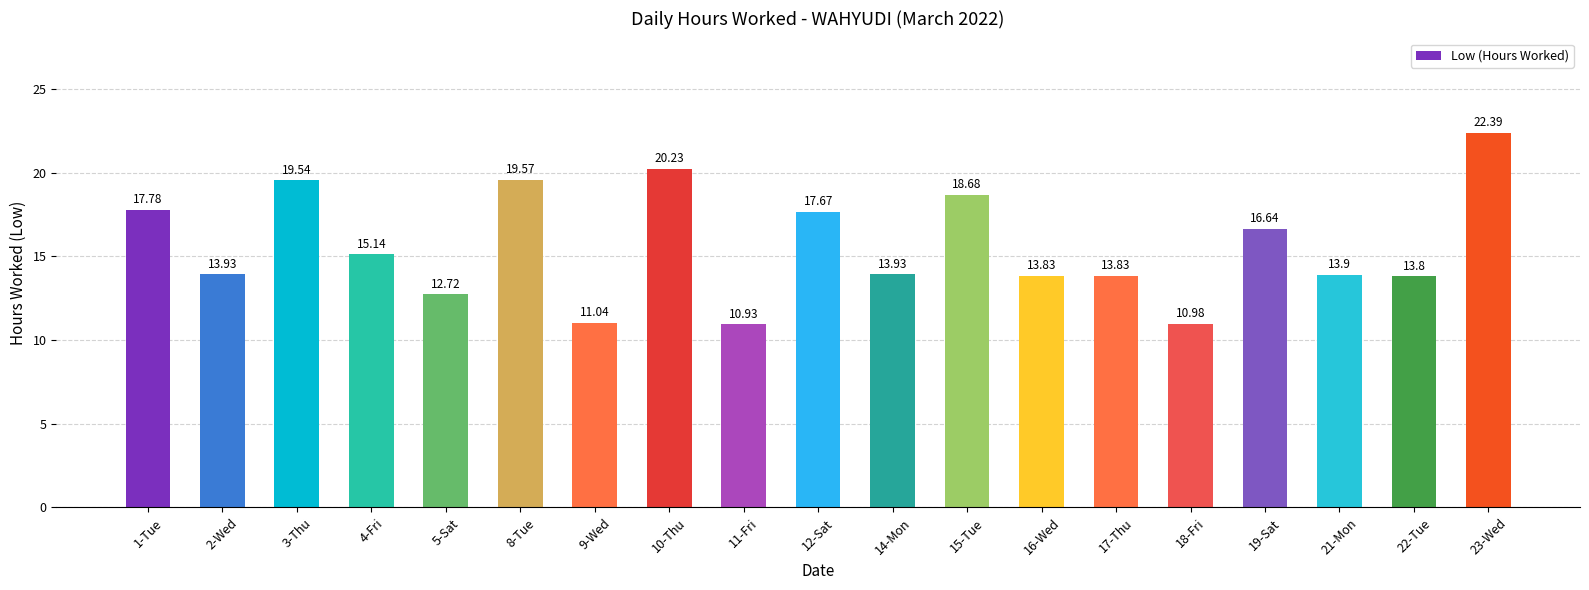

Approximately how many times larger is the value at 4-Fri compared to 8-Tue?

0.8